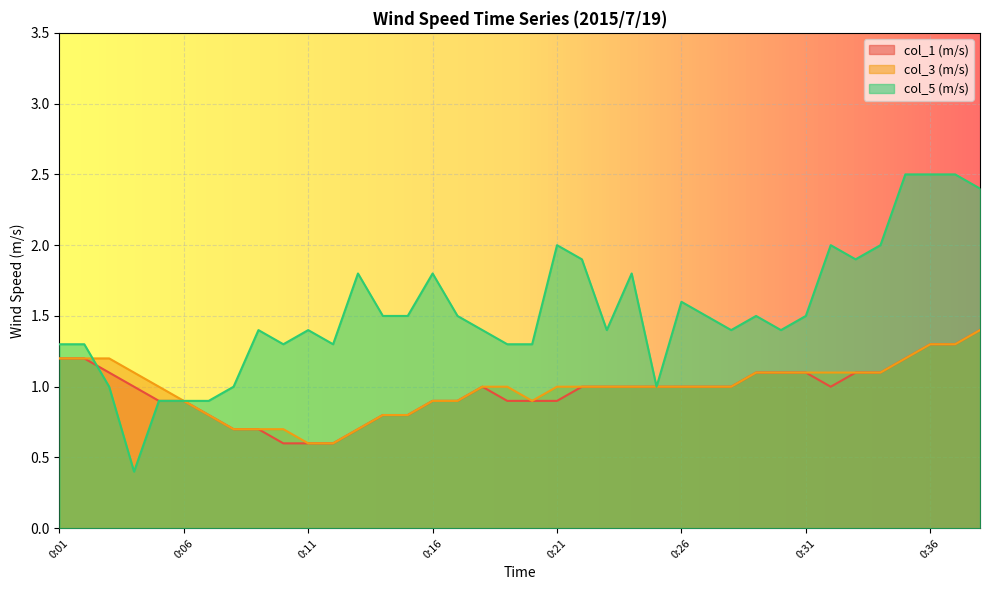

Which category has the highest value across all series?

0:35